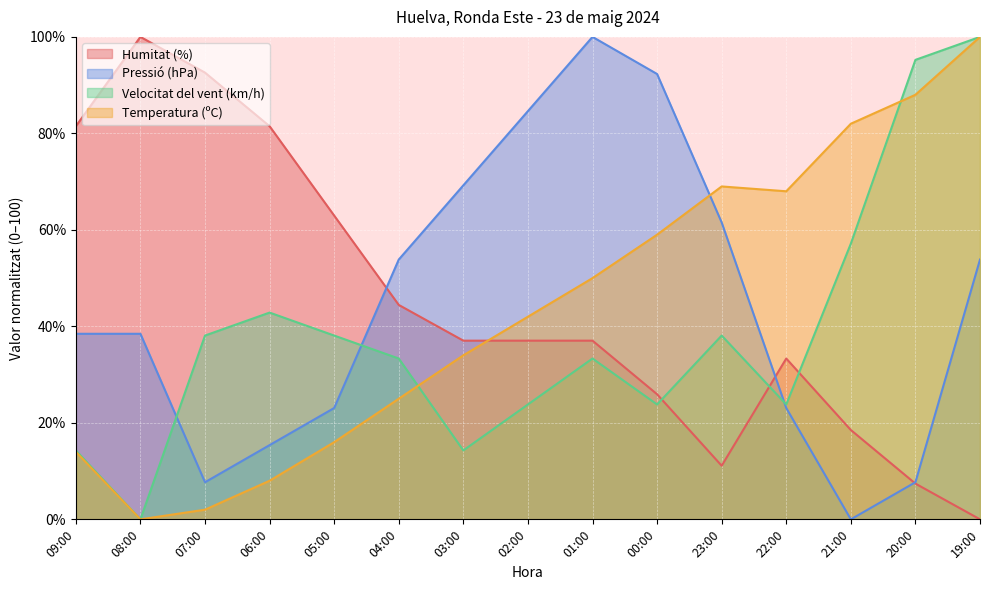

Reading left to right, transcribe all the data shown in this chart.

Humitat (%): 09:00=81.5	08:00=100.0	07:00=92.6	06:00=81.5	05:00=63.0	04:00=44.4	03:00=37.0	02:00=37.0	01:00=37.0	00:00=25.9	23:00=11.1	22:00=33.3	21:00=18.5	20:00=7.4	19:00=0.0
Pressió (hPa): 09:00=38.5	08:00=38.5	07:00=7.7	06:00=15.4	05:00=23.1	04:00=53.8	03:00=69.2	02:00=84.6	01:00=100.0	00:00=92.3	23:00=61.5	22:00=23.1	21:00=0.0	20:00=7.7	19:00=53.8
Velocitat del vent (km/h): 09:00=14.3	08:00=0.0	07:00=38.1	06:00=42.9	05:00=38.1	04:00=33.3	03:00=14.3	02:00=23.8	01:00=33.3	00:00=23.8	23:00=38.1	22:00=23.8	21:00=57.1	20:00=95.2	19:00=100.0
Temperatura (ºC): 09:00=14.0	08:00=0.0	07:00=2.0	06:00=8.0	05:00=16.0	04:00=25.0	03:00=34.0	02:00=42.0	01:00=50.0	00:00=59.0	23:00=69.0	22:00=68.0	21:00=82.0	20:00=88.0	19:00=100.0